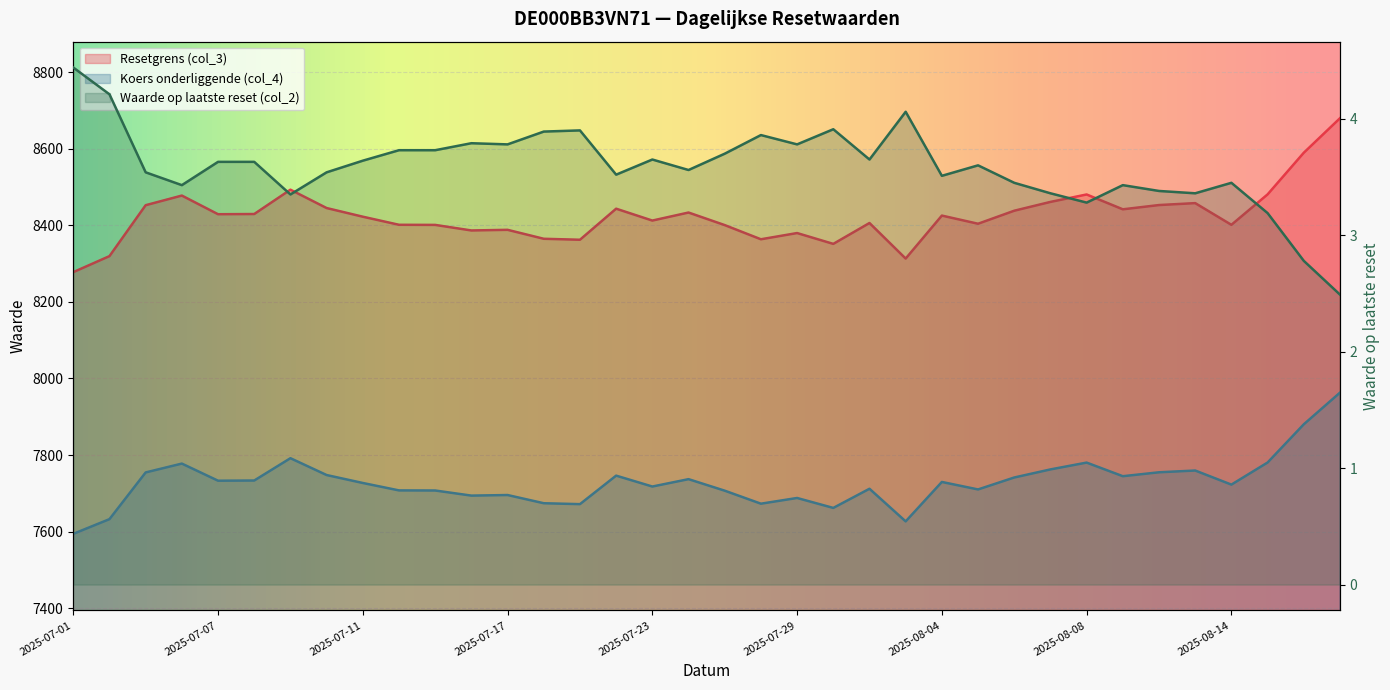

Reading left to right, extract all data points from this chart.

Resetgrens (col_3): 8277.6	8319.5	8452.5	8477.6	8428.9	8429.5	8493.0	8445.1	8422.5	8401.3	8401.0	8386.5	8388.2	8364.8	8362.2	8443.4	8412.3	8433.3	8400.5	8363.5	8379.8	8351.5	8406.0	8313.1	8425.4	8404.1	8438.1	8461.1	8480.5	8441.7	8452.9	8457.9	8401.2	8480.7	8589.5	8679.6
Koers onderliggende (col_4): 7594.2	7632.6	7754.6	7777.7	7733.0	7733.4	7791.8	7747.8	7727.0	7707.6	7707.4	7694.0	7695.6	7674.1	7671.8	7746.2	7717.8	7737.0	7706.9	7672.9	7687.9	7661.9	7711.9	7626.7	7729.7	7710.1	7741.3	7762.4	7780.3	7744.7	7754.9	7759.6	7722.8	7780.5	7880.2	7962.9
Waarde op laatste reset (col_2): 4.4	4.2	3.5	3.4	3.6	3.6	3.4	3.5	3.6	3.7	3.7	3.8	3.8	3.9	3.9	3.5	3.6	3.6	3.7	3.9	3.8	3.9	3.6	4.1	3.5	3.6	3.5	3.4	3.3	3.4	3.4	3.4	3.5	3.2	2.8	2.5